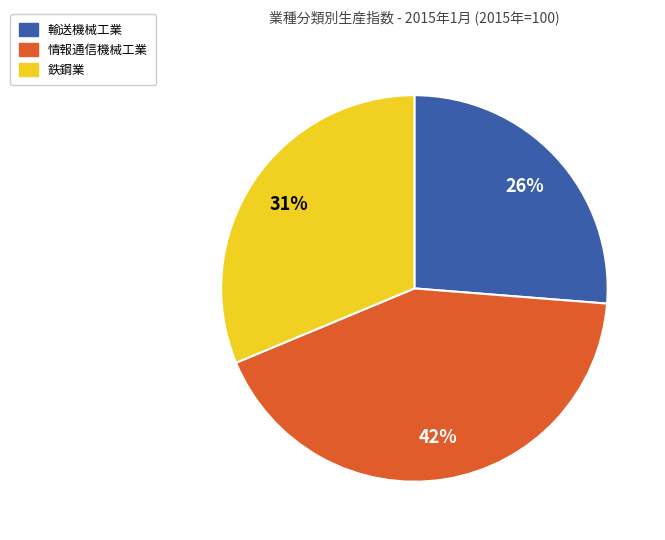

Which has a higher value, 情報通信機械工業 or 鉄鋼業?

情報通信機械工業